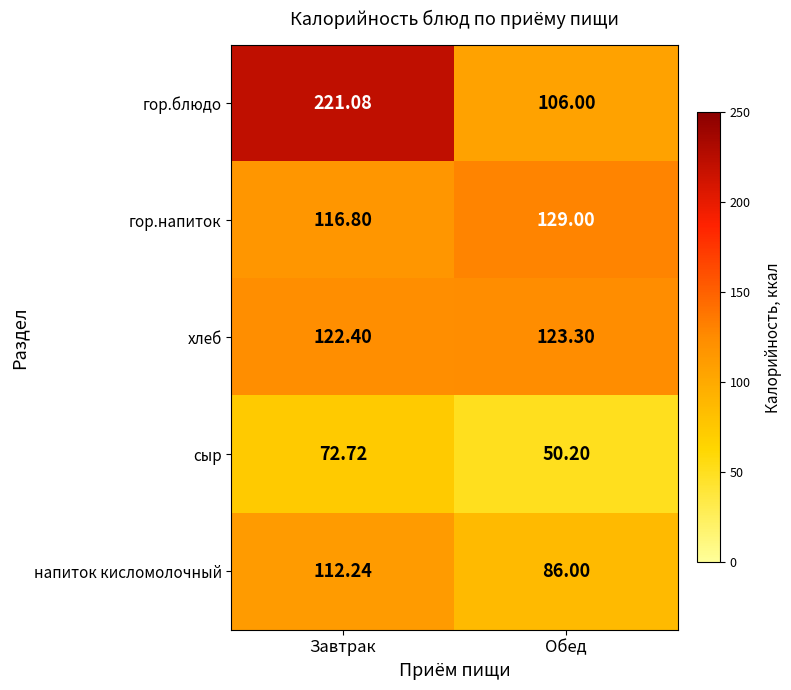

At which category is the sum across all series the highest?

Завтрак